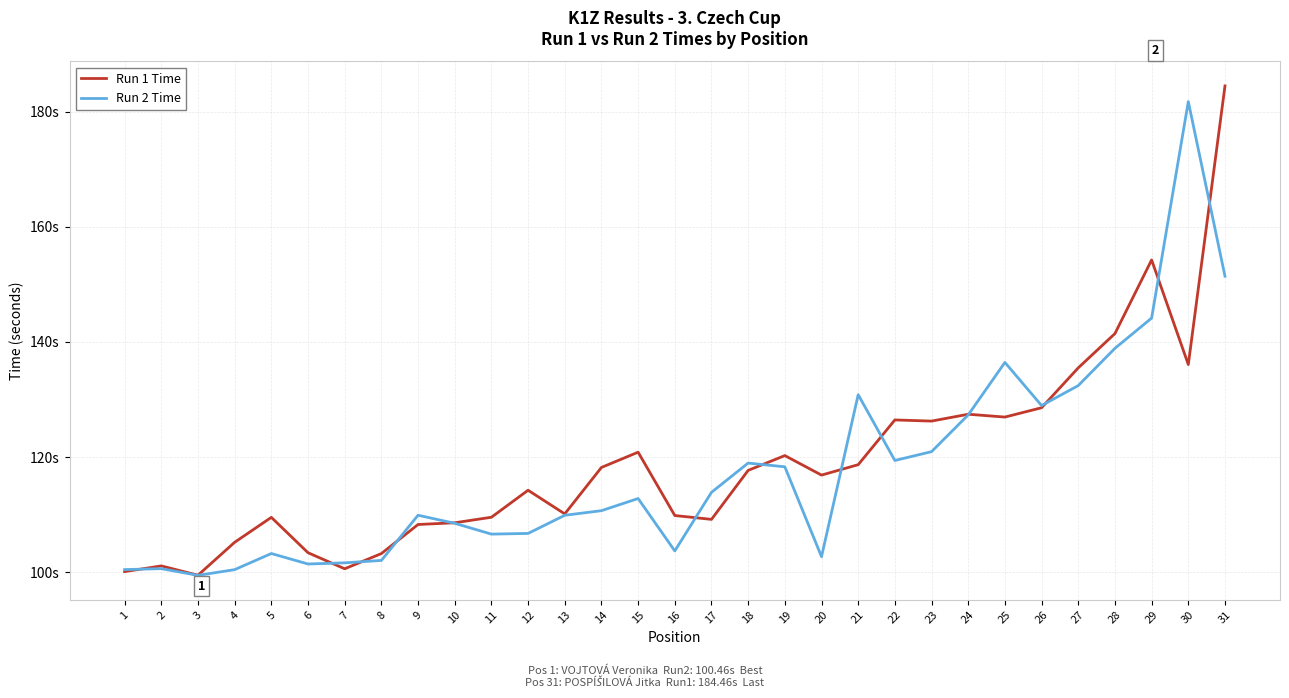

The Run 1 Time series shows 67.2 at 6. True or false?

False